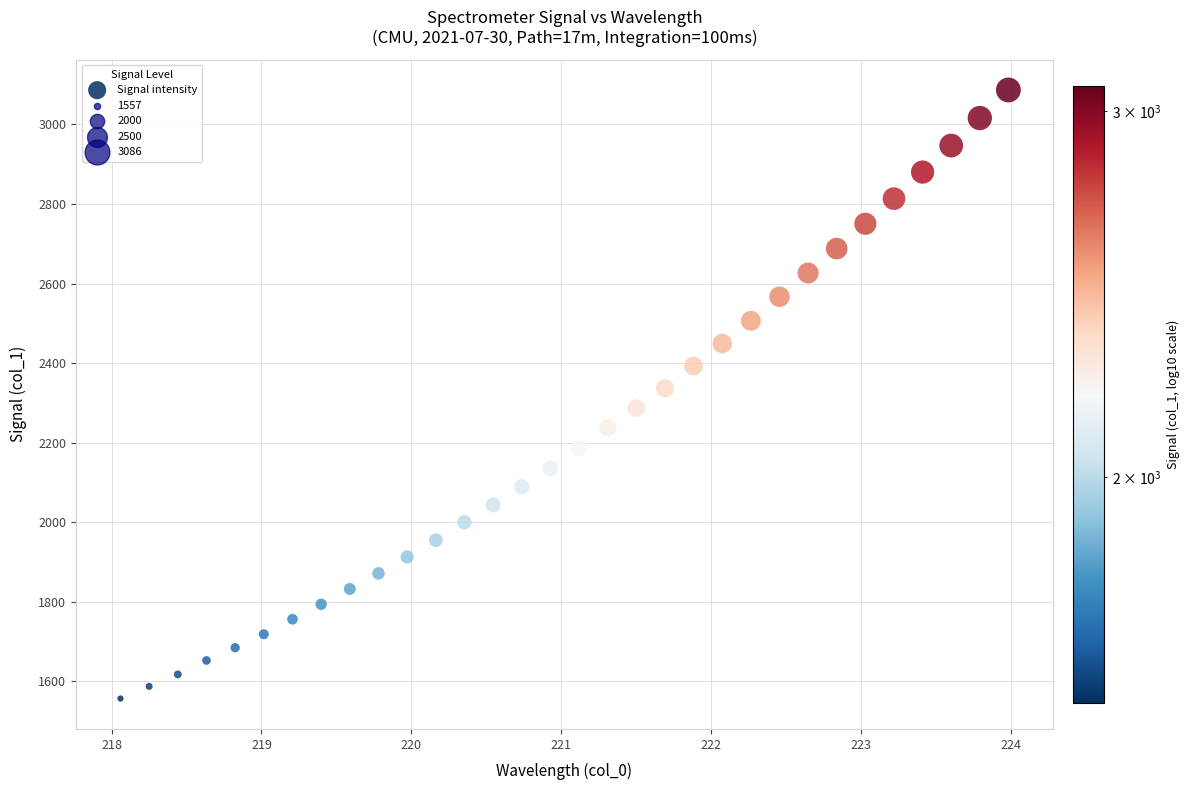

What is the range of Y values (max minus min)?

1529.5